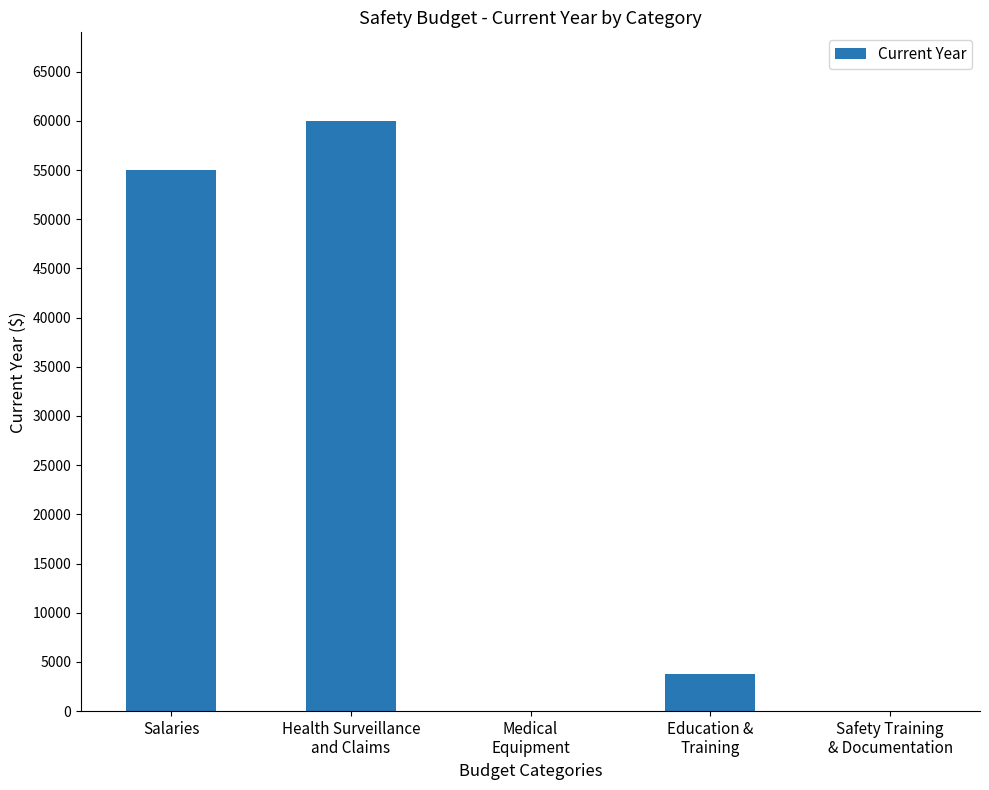

Is it true that the value at Salaries is 55000?

True